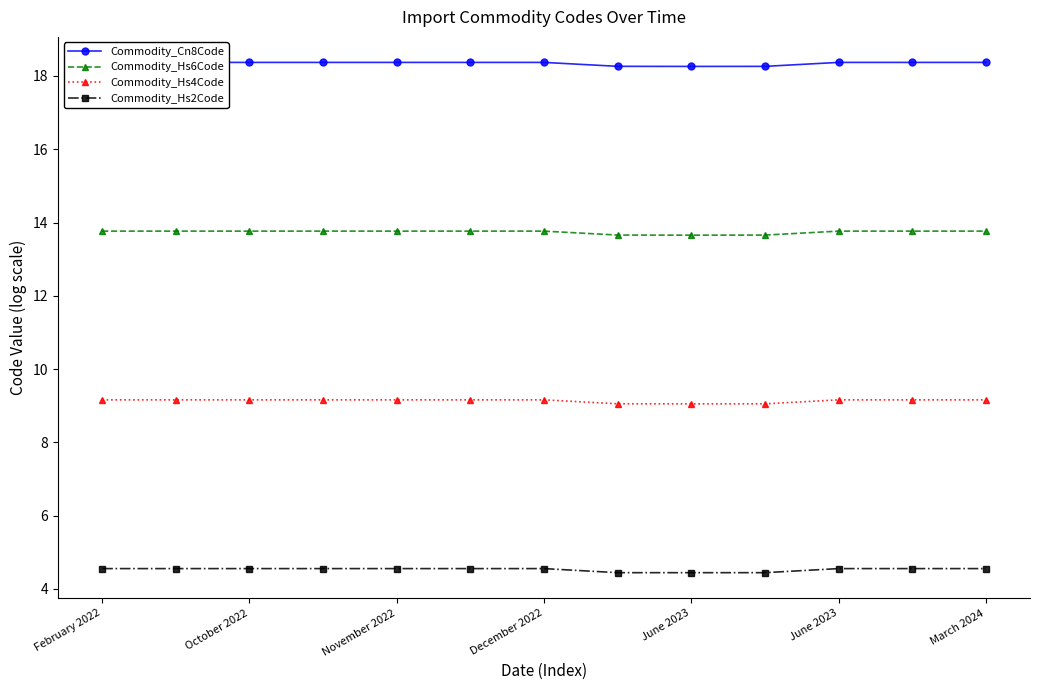

Which series has the largest total across all categories?

Commodity_Cn8Code